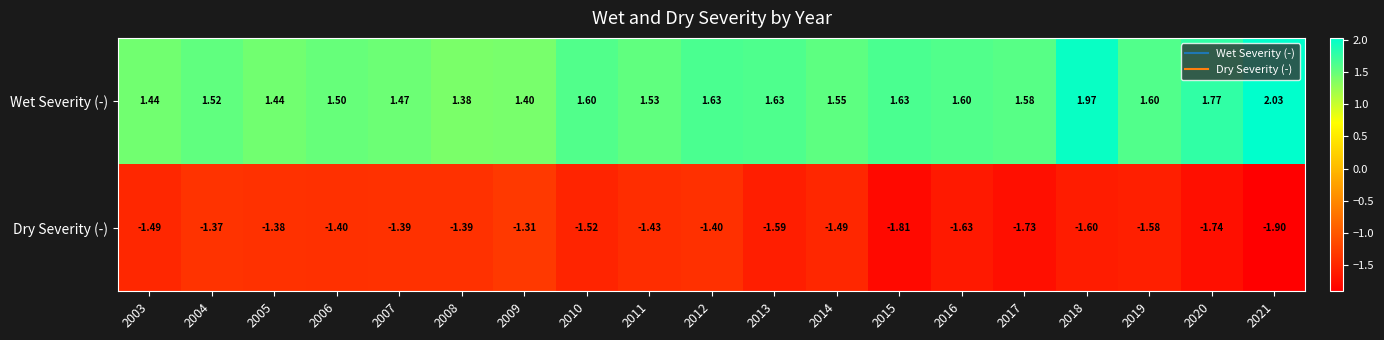

Is the value of Dry Severity (-) at 2018 greater than the value of Wet Severity (-) at 2015?

No